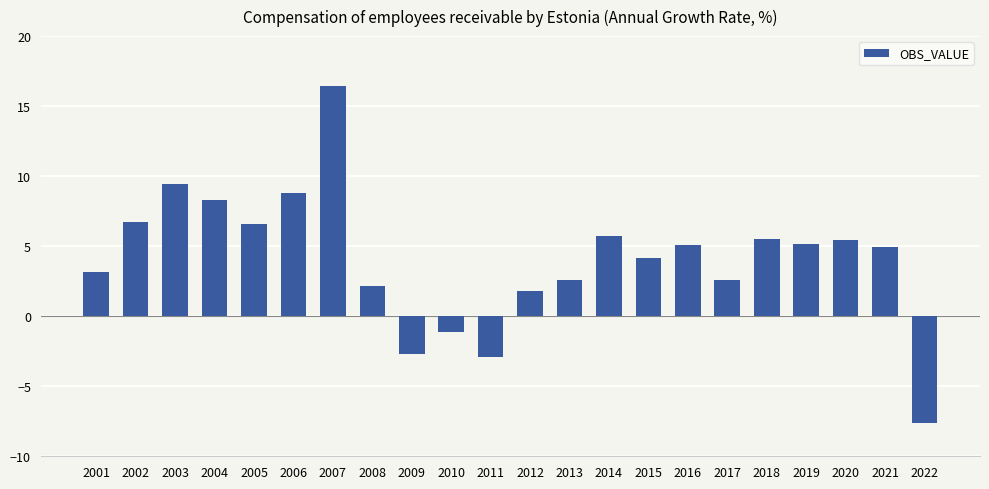

What is the difference between the maximum and minimum values?

24.1